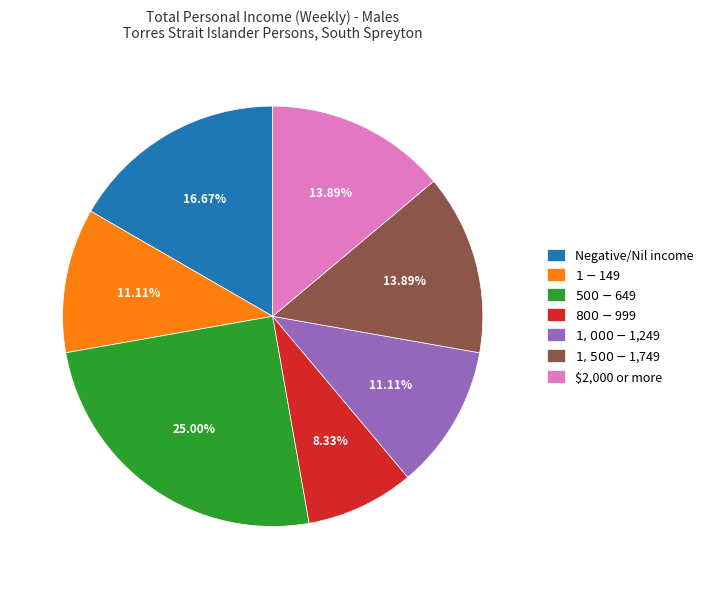

What percentage is the $800-$999 slice, to the nearest percent?

8%